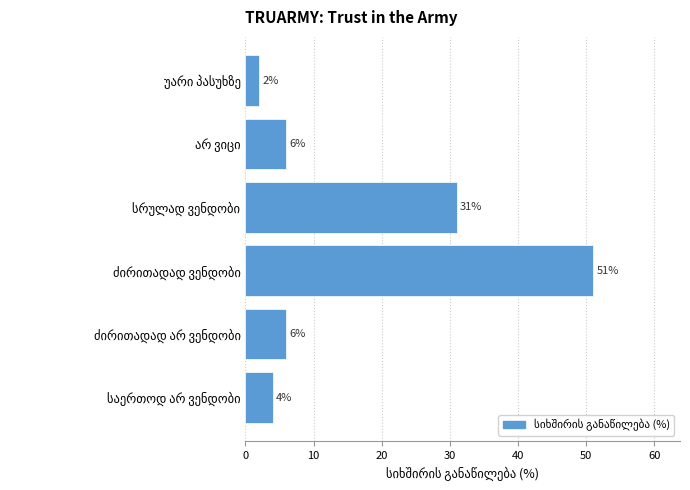

What is the average value?

17